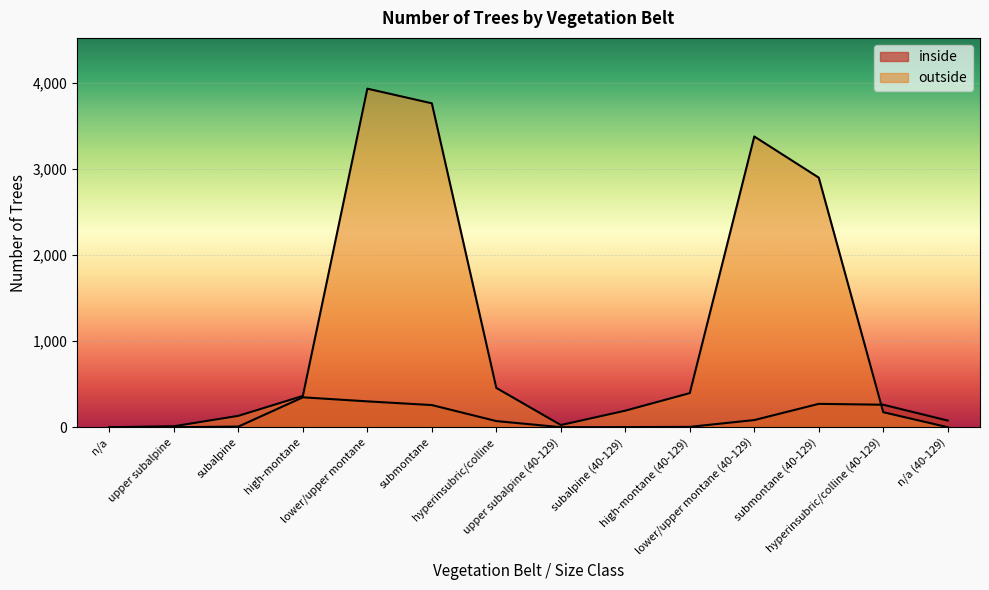

How many lines are shown in the chart?

2